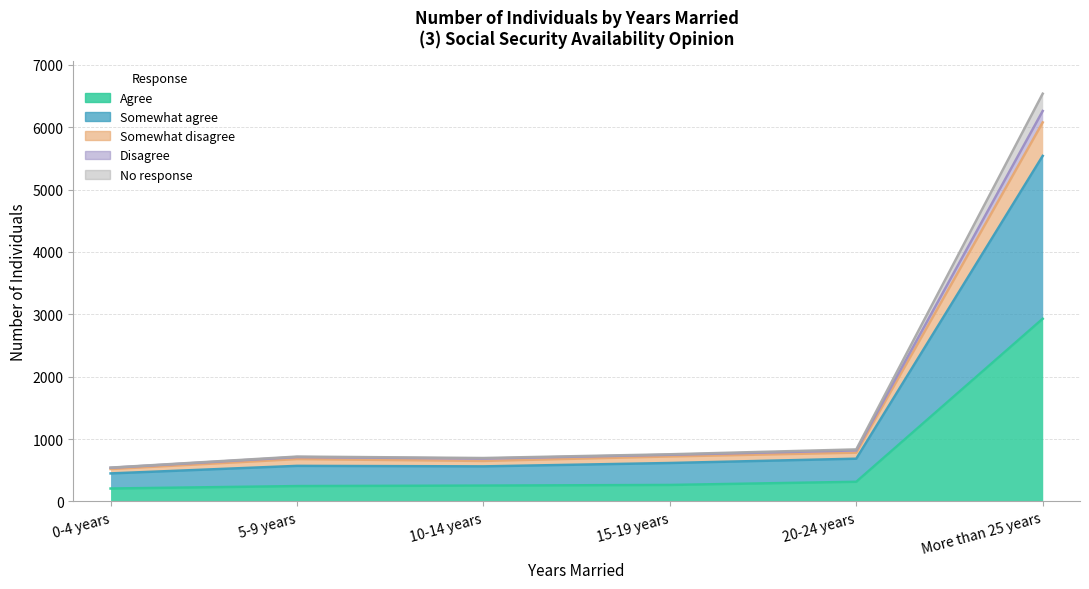

What is the minimum value shown in the chart?

208